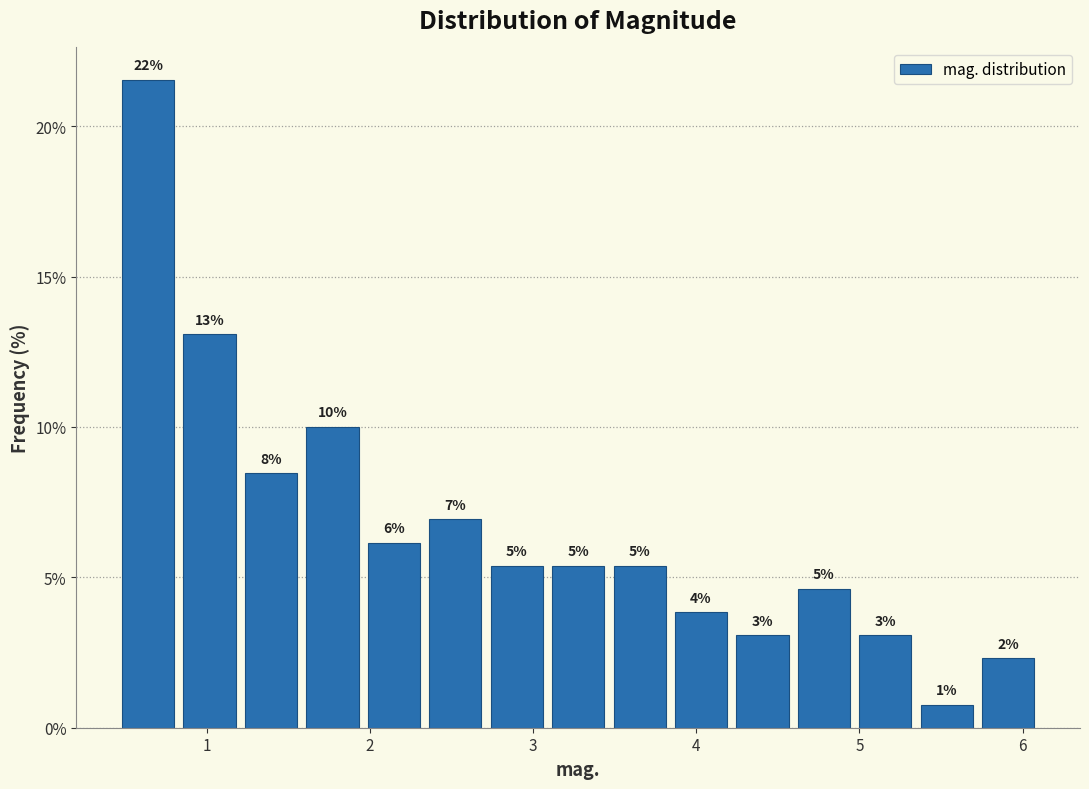

Read against the x-axis, roughly where is the centre of the tallest bar?

0.6